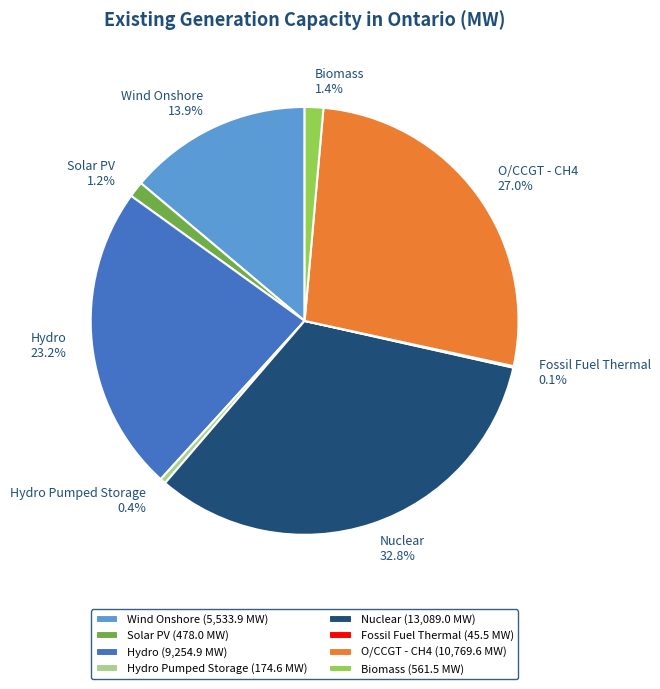

Does Hydro Pumped Storage account for over 50% of the chart?

No